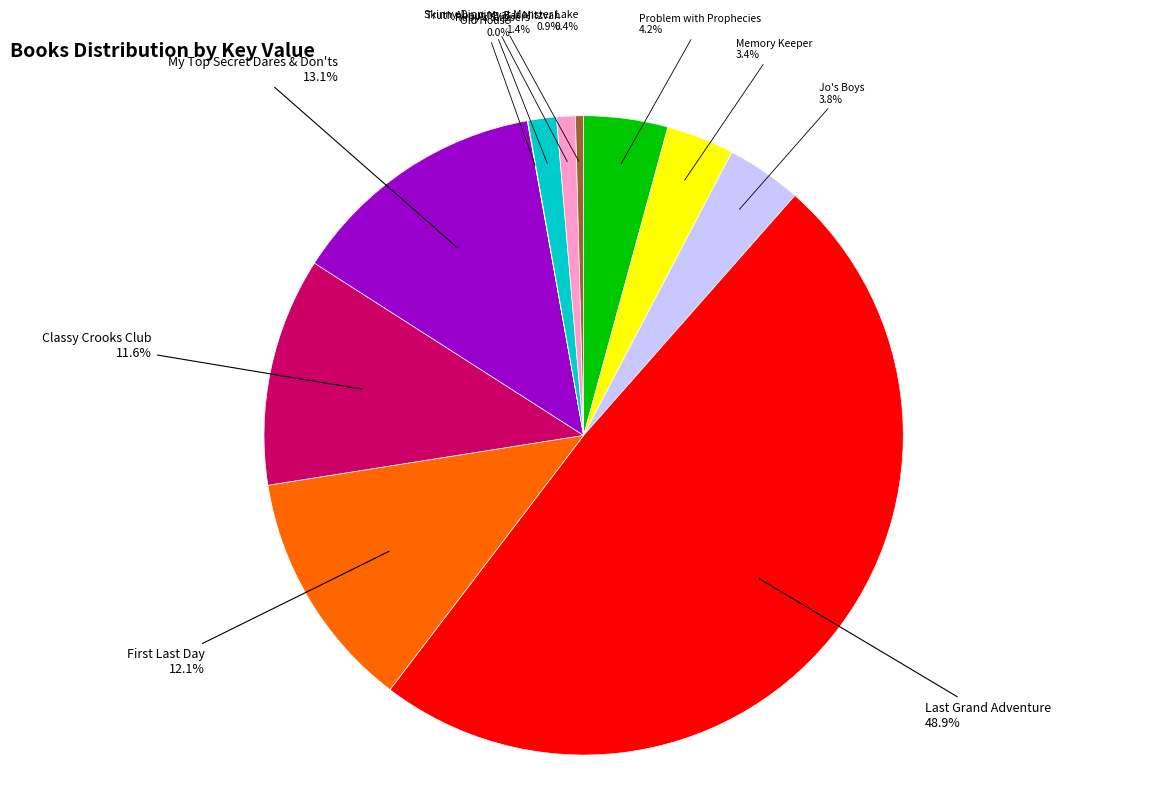

Does any single category account for the majority?

No